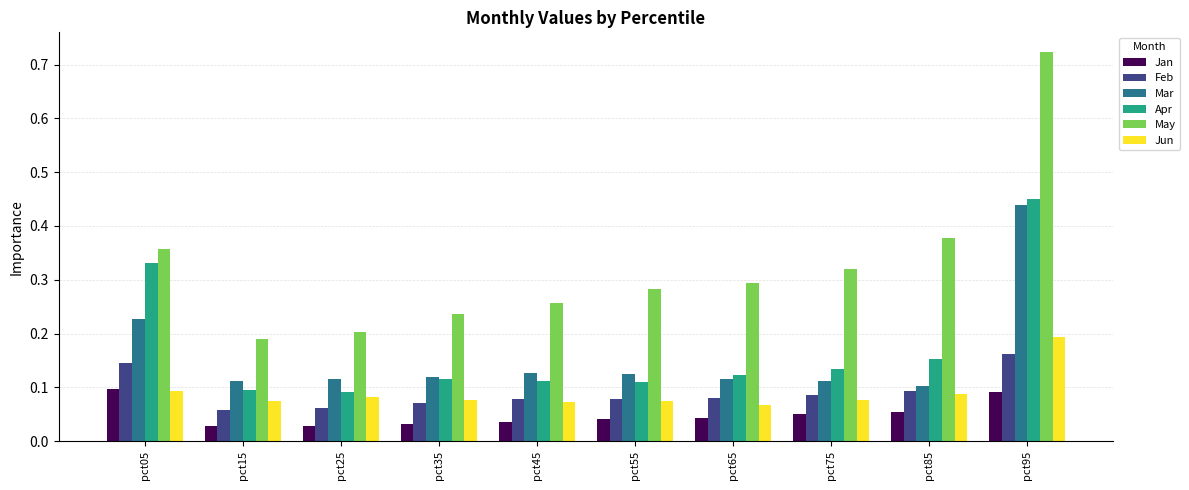

Are the bars horizontal?

No